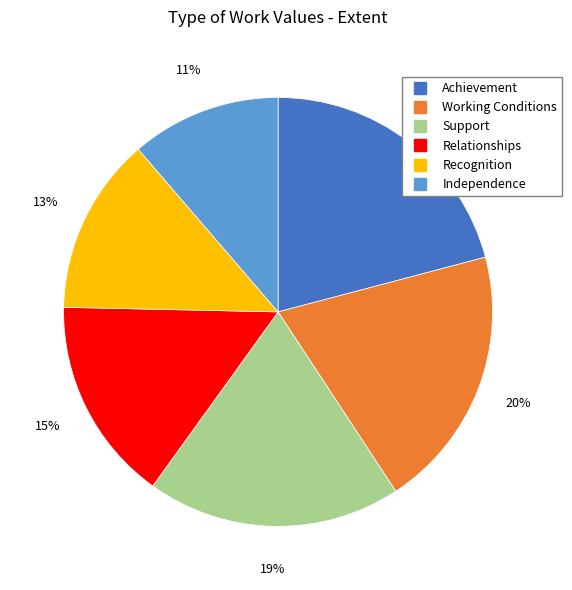

Which category has the smallest portion of the pie?

Independence